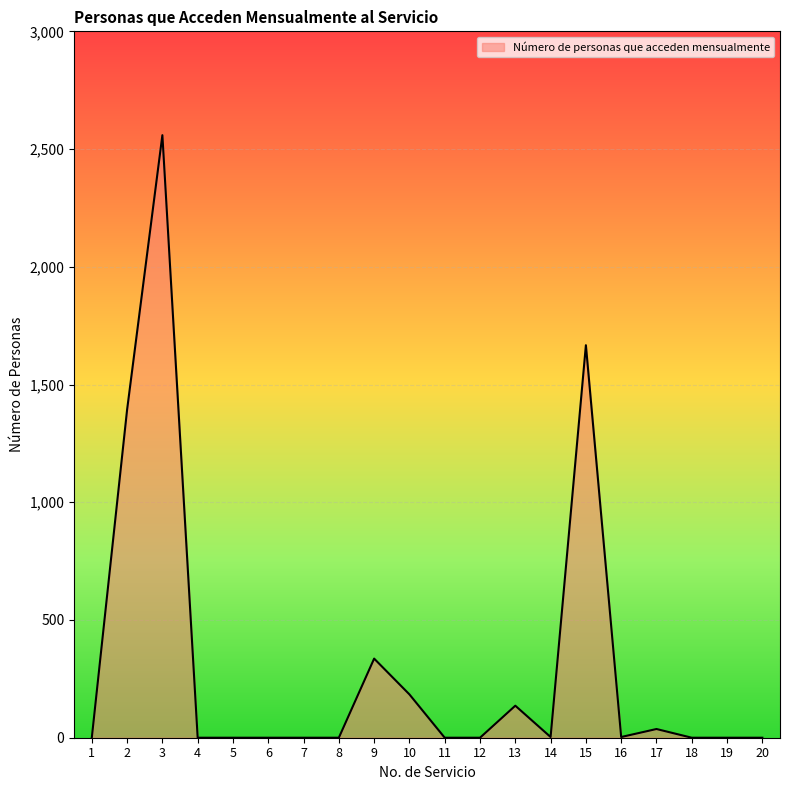

Is it true that the value at 9 is 98?

False